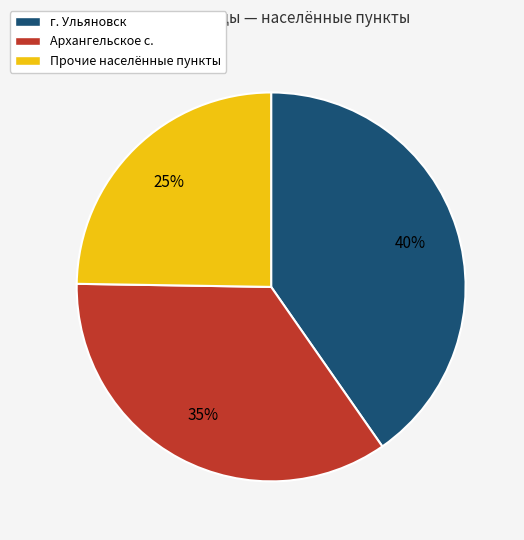

Is the sum of Архангельское с. and Прочие населённые пункты greater than half?

Yes